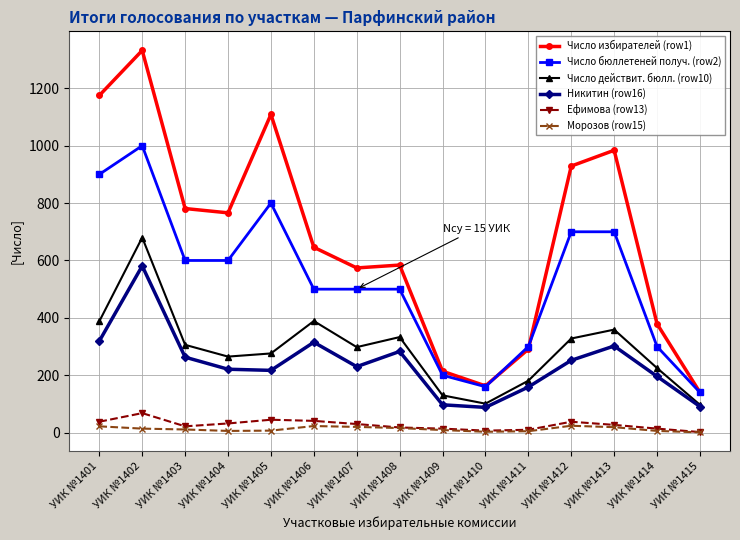

What is the difference between the maximum and minimum values in the Никитин (row16) series?

493